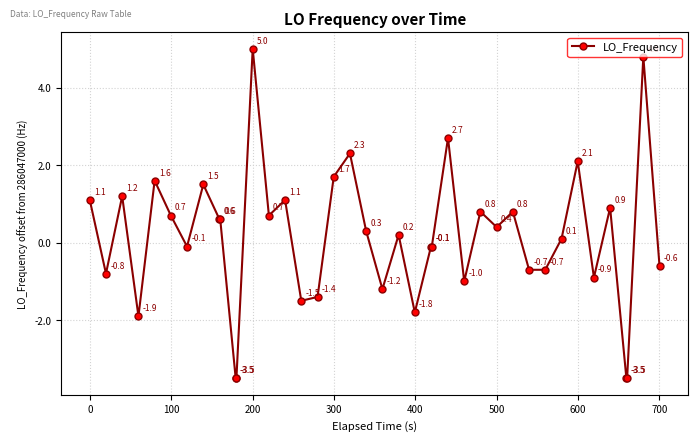

What is the value of the 14th point from the left?

0.7